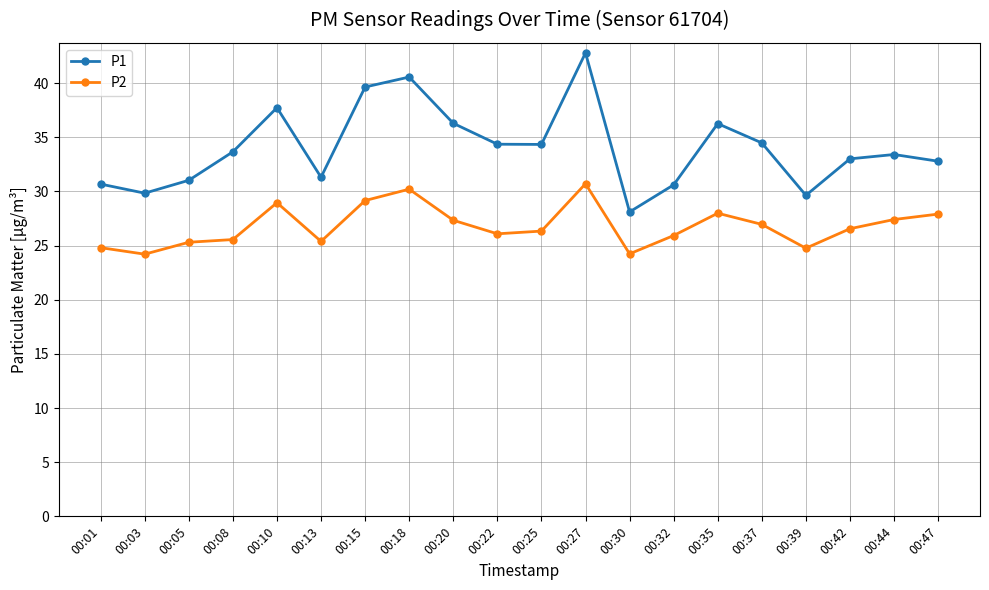

Rank the series by their average value, from highest to lowest.

P1, P2